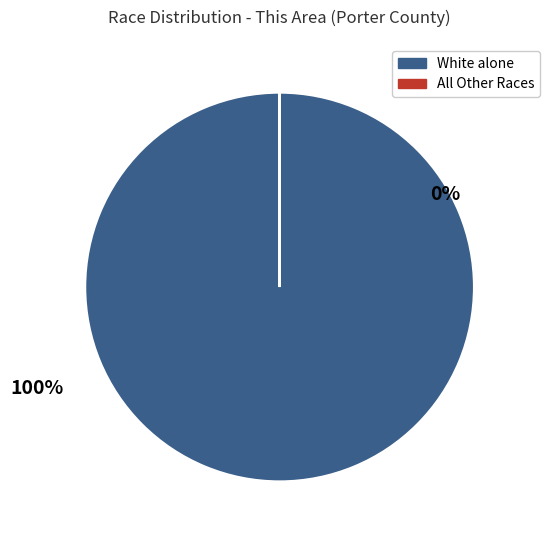

Is there any slice that represents more than half of the pie?

Yes